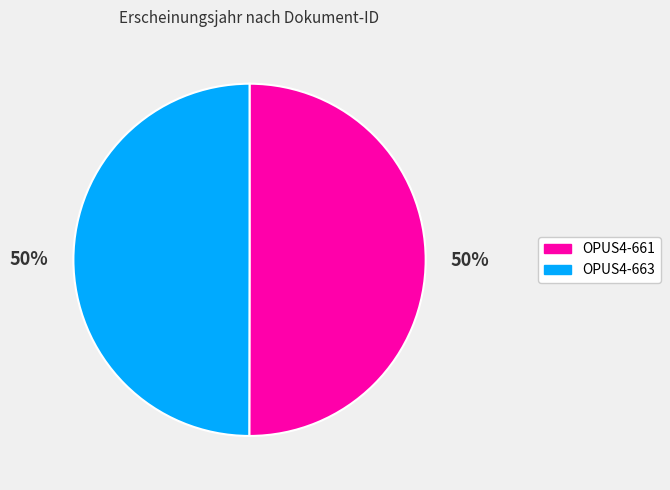

How many slices are in this pie chart?

2